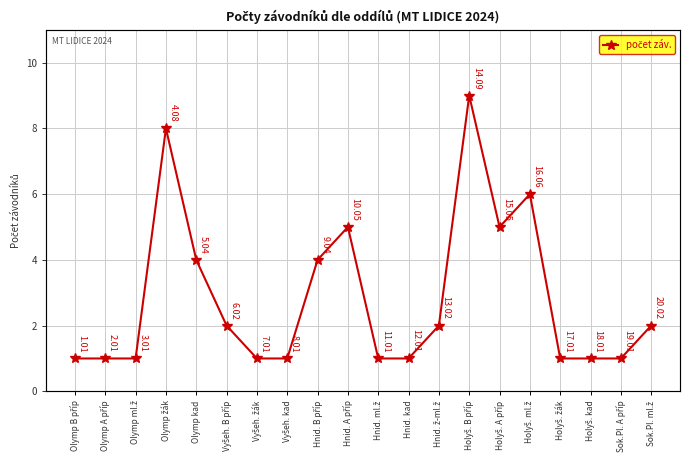

How many values are below 2?

10